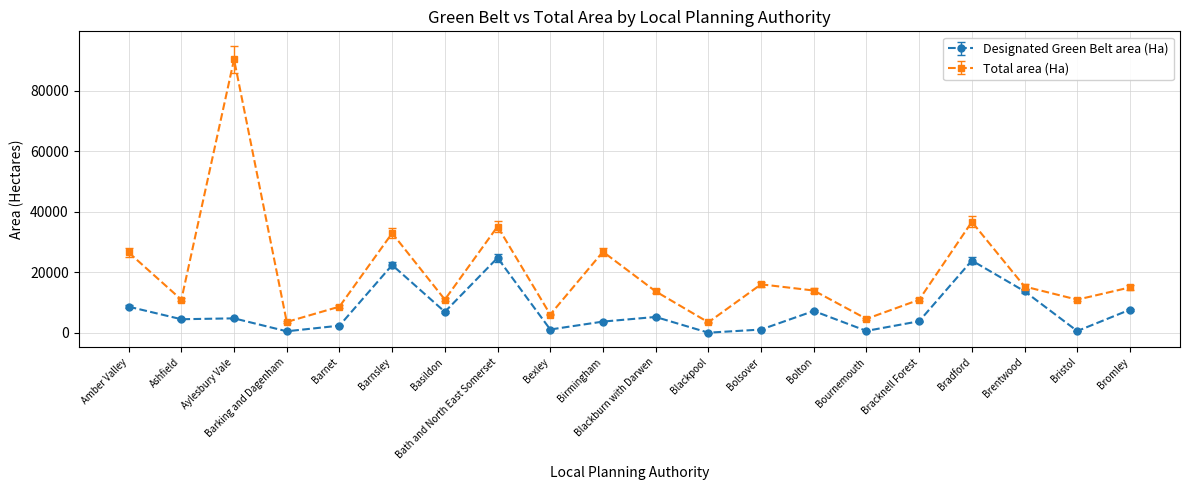

What is the difference between the second highest and second lowest values in the Total area (Ha) series?

33030